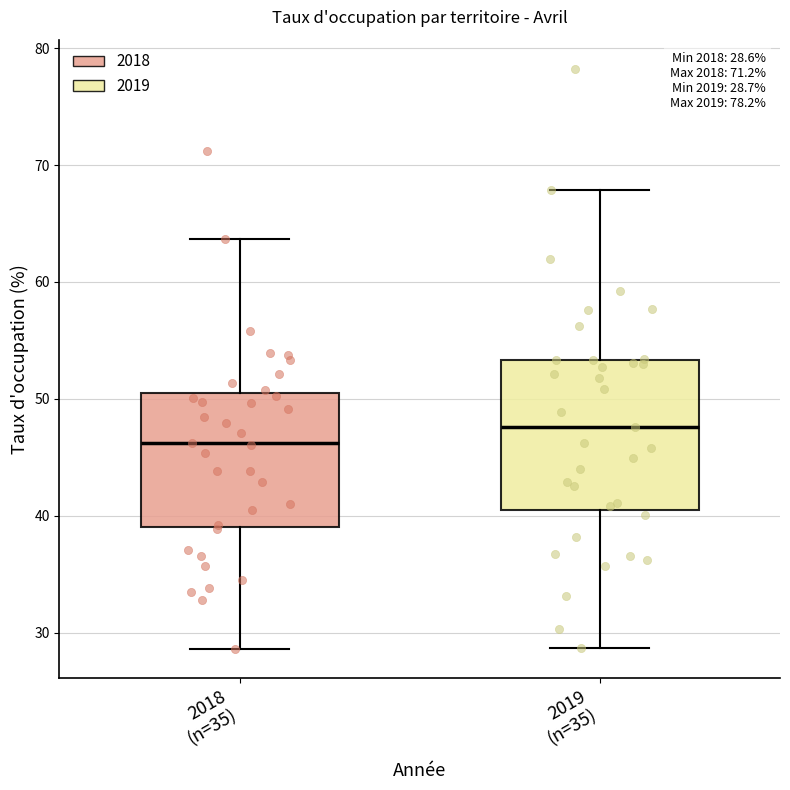

Which box has the highest median line?

2019 (n=35)